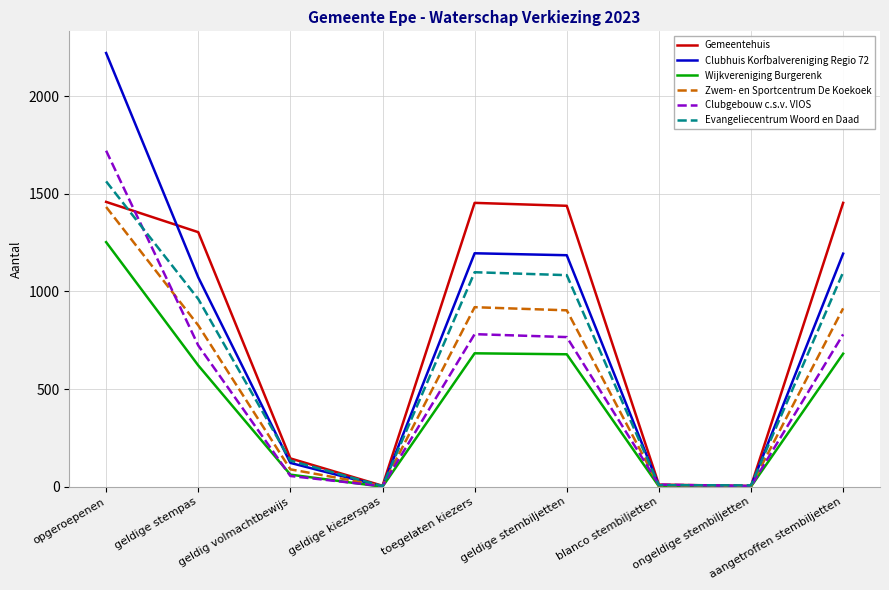

What is the minimum value for Zwem- en Sportcentrum De Koekoek?

4